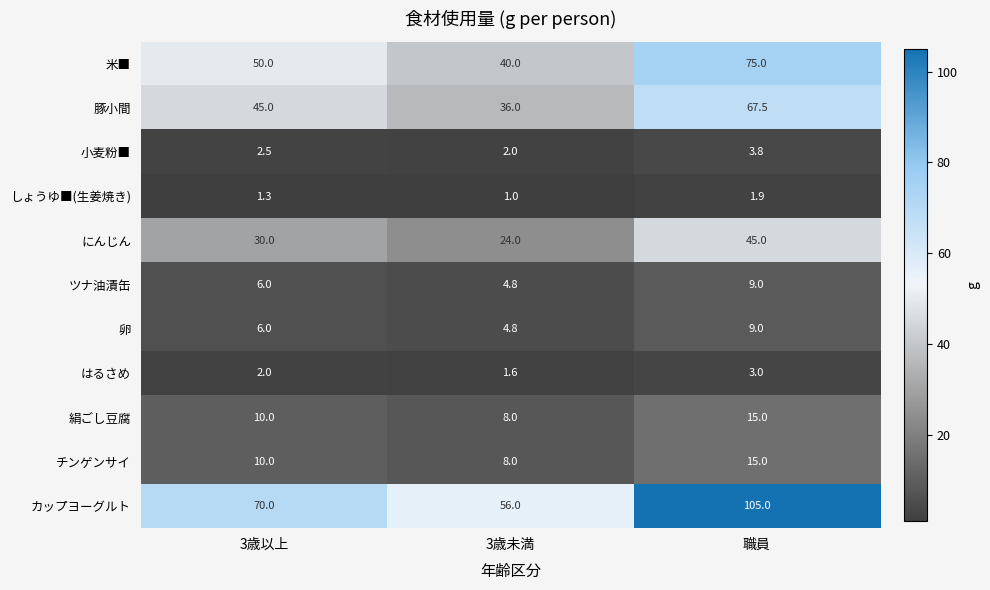

Which series has the largest total across all categories?

カップヨーグルト